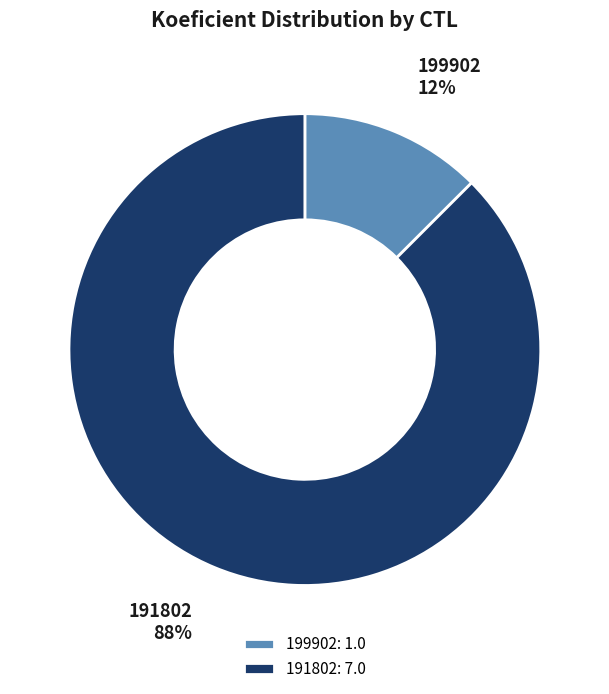

Do 191802 and 199902 together represent more than half of the pie?

Yes